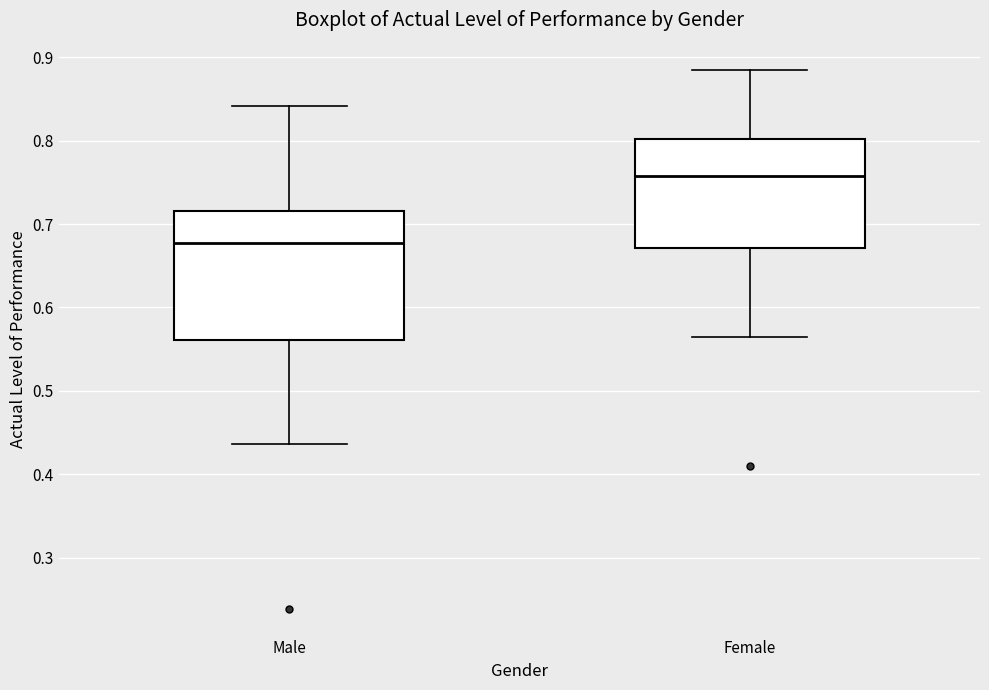

Reading left to right, read every box against the y-axis: the position of its median line, the range the box covers, and the ends of its whiskers. The values are not printed on the chart, so give them approximately, as read against the axis.

Male: median 0.68, box 0.56 to 0.72, whiskers 0.44 to 0.84
Female: median 0.76, box 0.67 to 0.80, whiskers 0.57 to 0.89